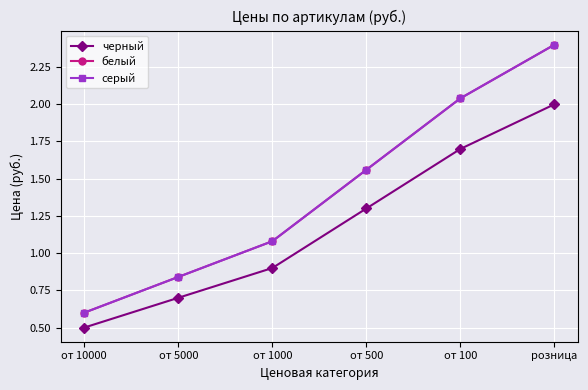

Rank the series by their maximum value, from lowest to highest.

черный, белый, серый